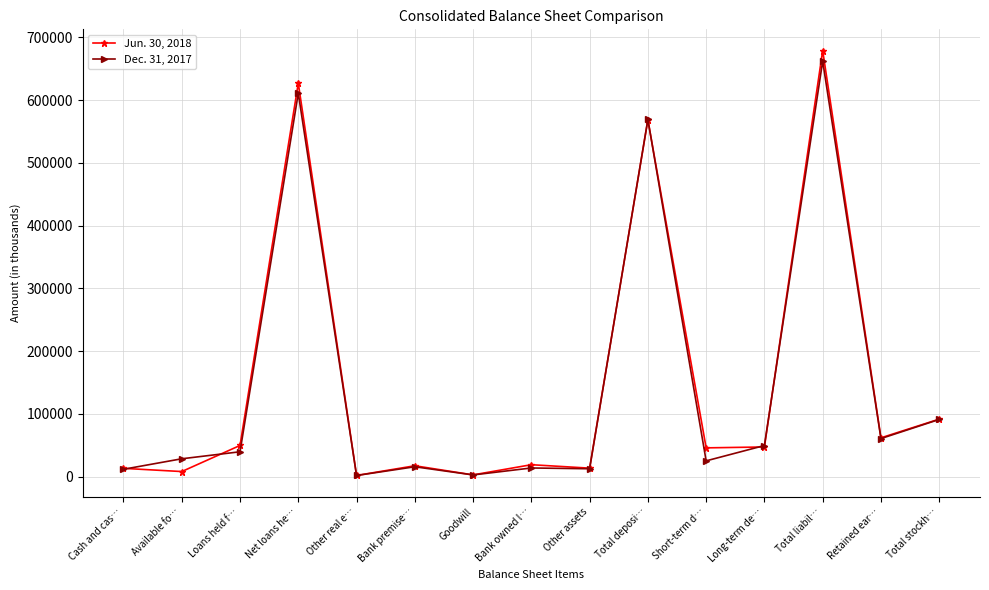

True or false: Dec. 31, 2017 has more than 2 points higher than both neighbors.

True